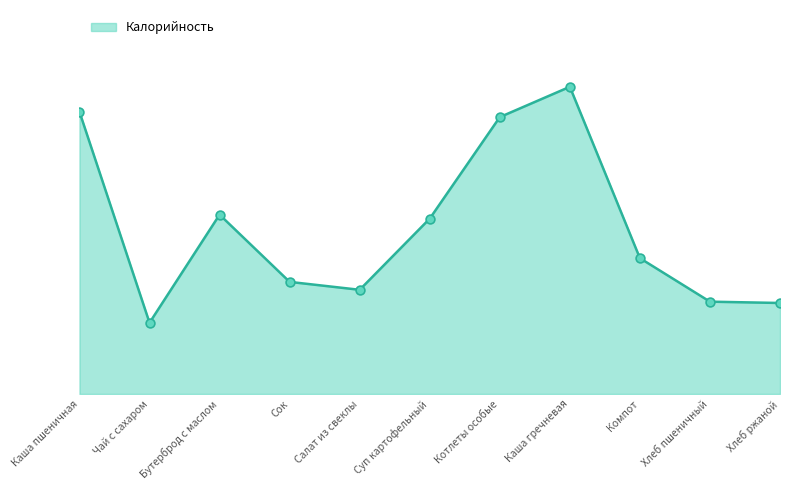

Between Салат из свеклы and Суп картофельный, which is larger?

Суп картофельный